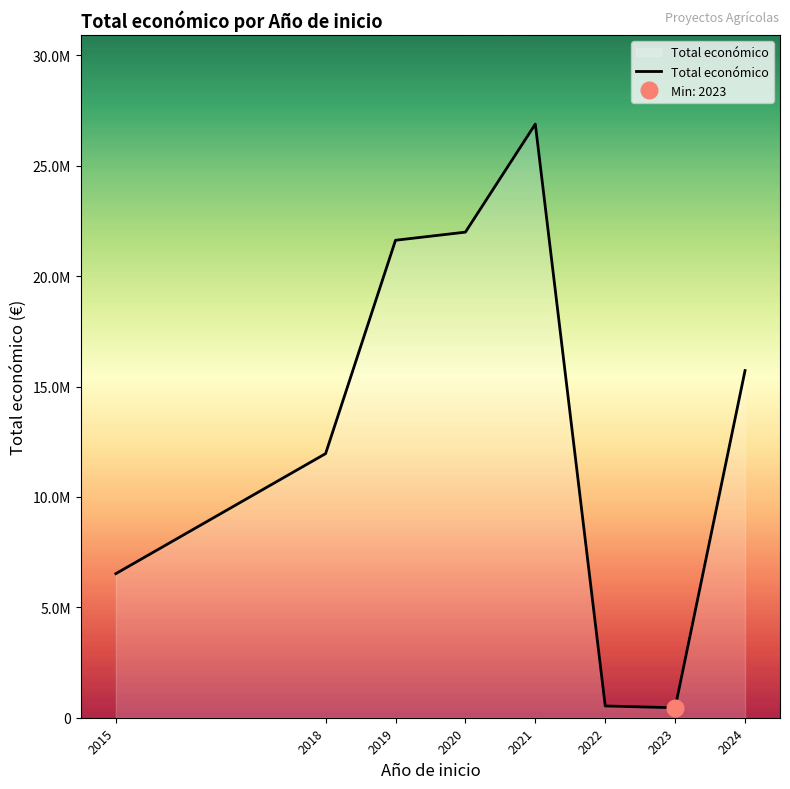

What is the difference between the second highest and second lowest values?

21460250